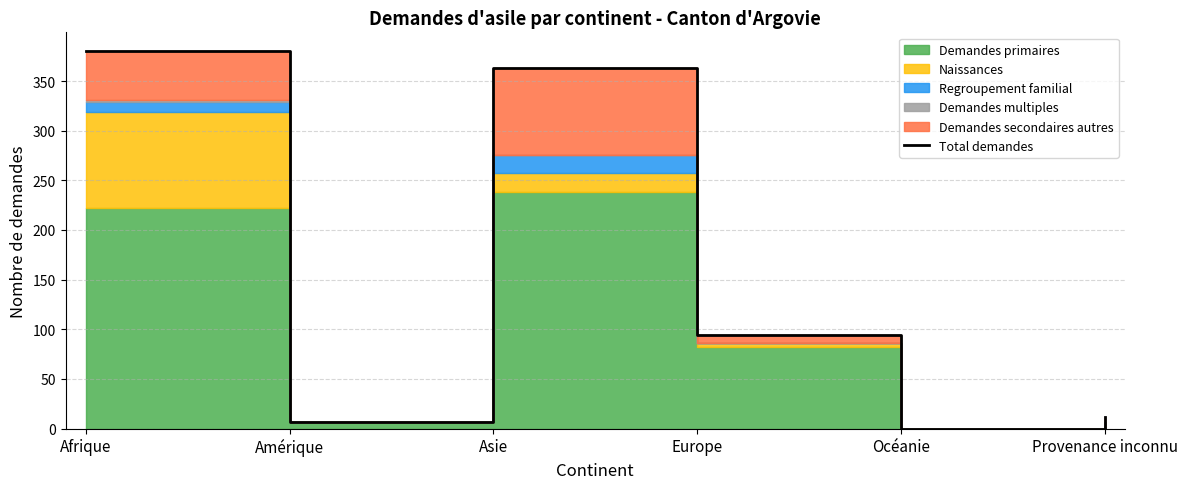

What is the label of the 1st point from the left?

Afrique